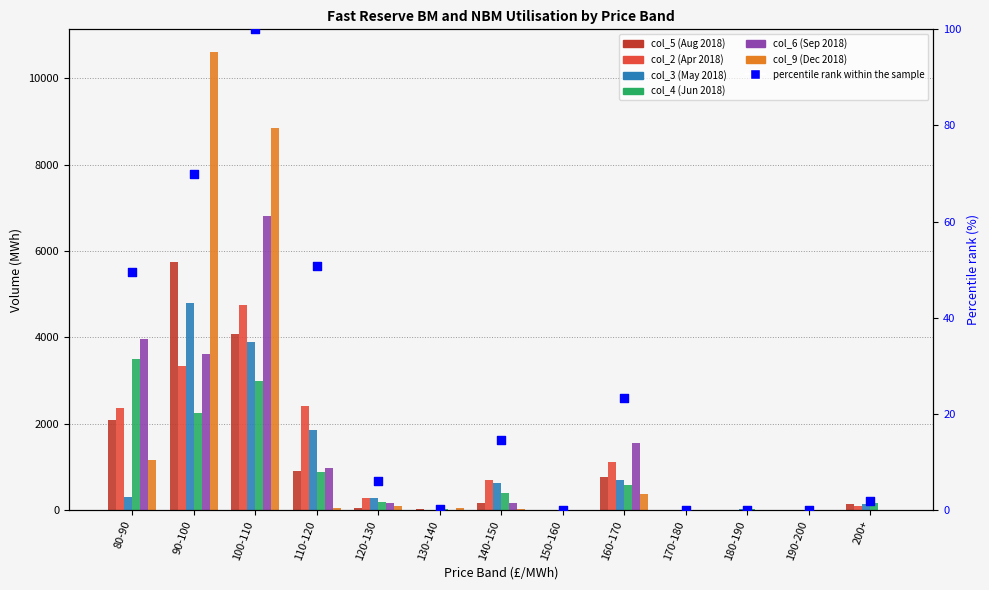

Which series has the largest Y range (max minus min)?

col_9 (Dec 2018)